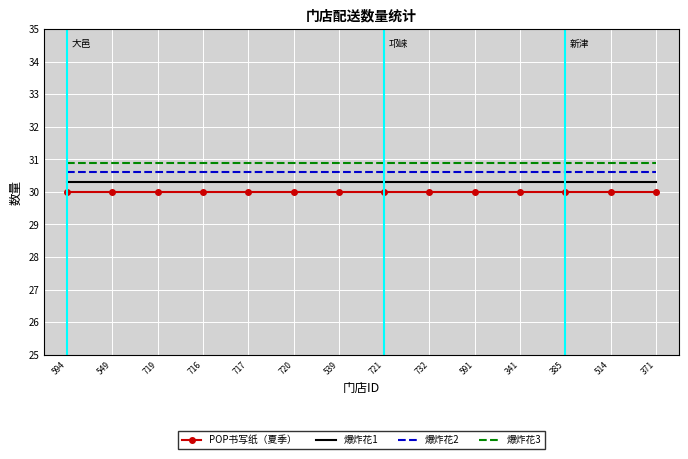

What is the sum of the 爆炸花1 values at 371 and 539?

60.6